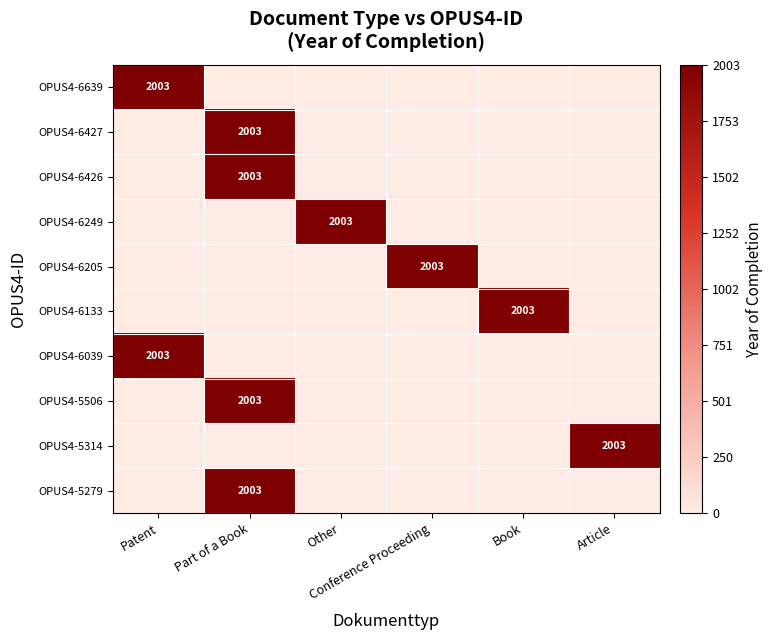

Is it true that OPUS4-6639 equals 0 at Part of a Book?

True